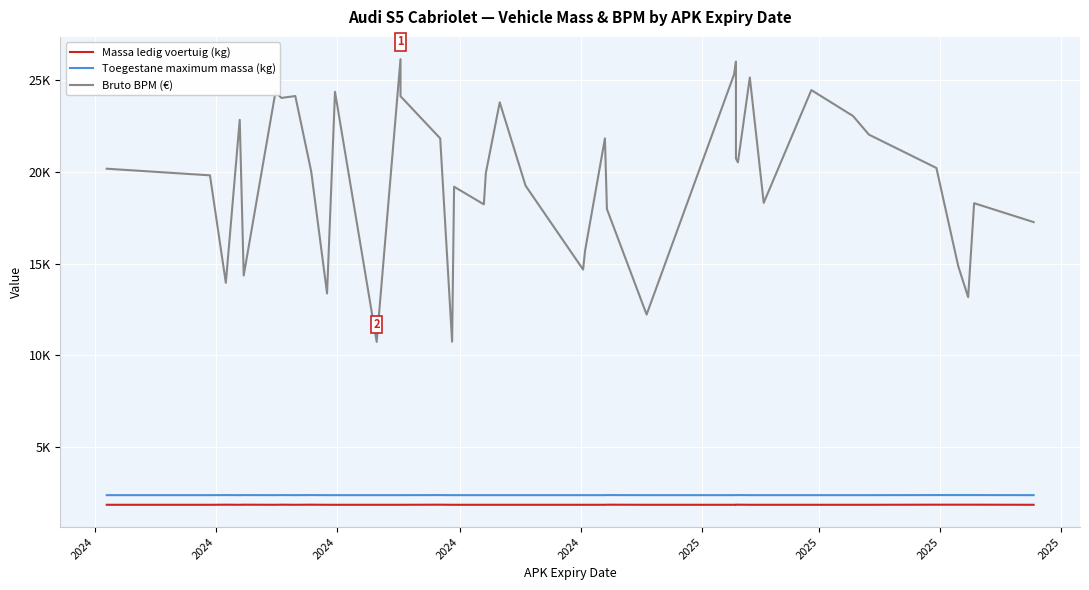

True or false: Toegestane maximum massa (kg) has a value of 797 at 14.

False